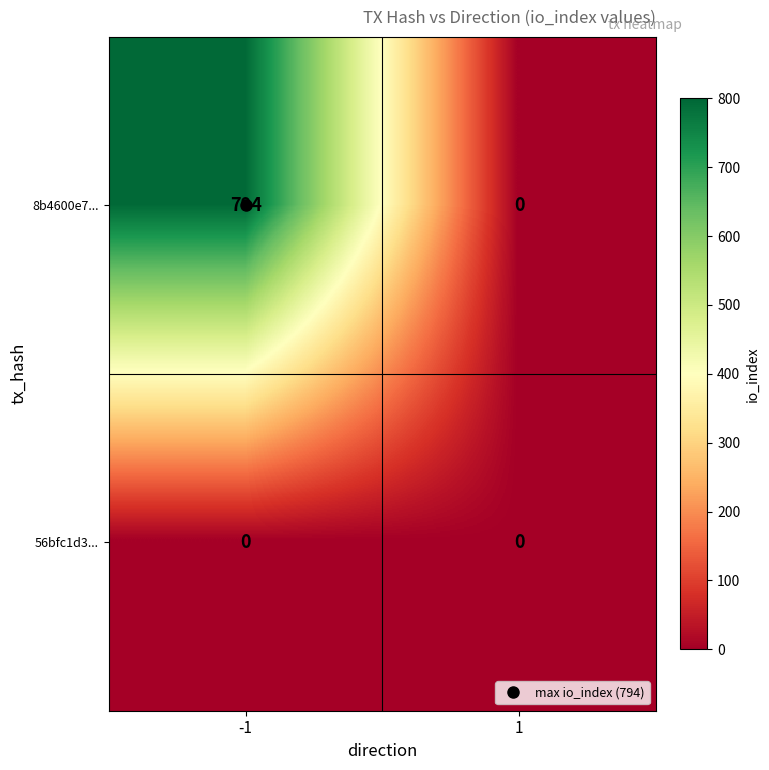

What is the difference between the maximum and minimum values in the 8b4600e7... series?

794